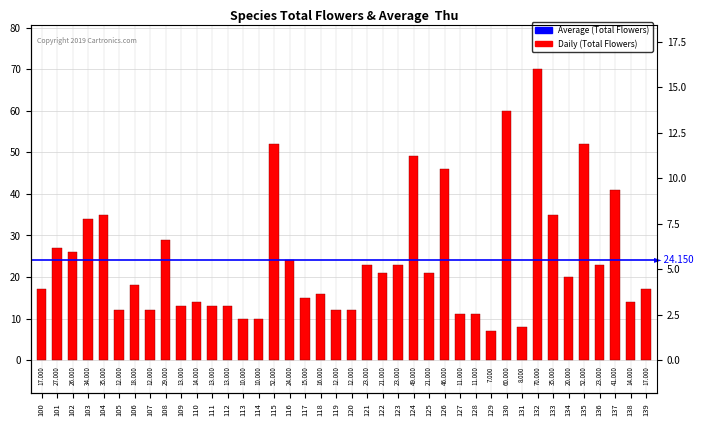

What is the value of the 2nd bar from the left?

27